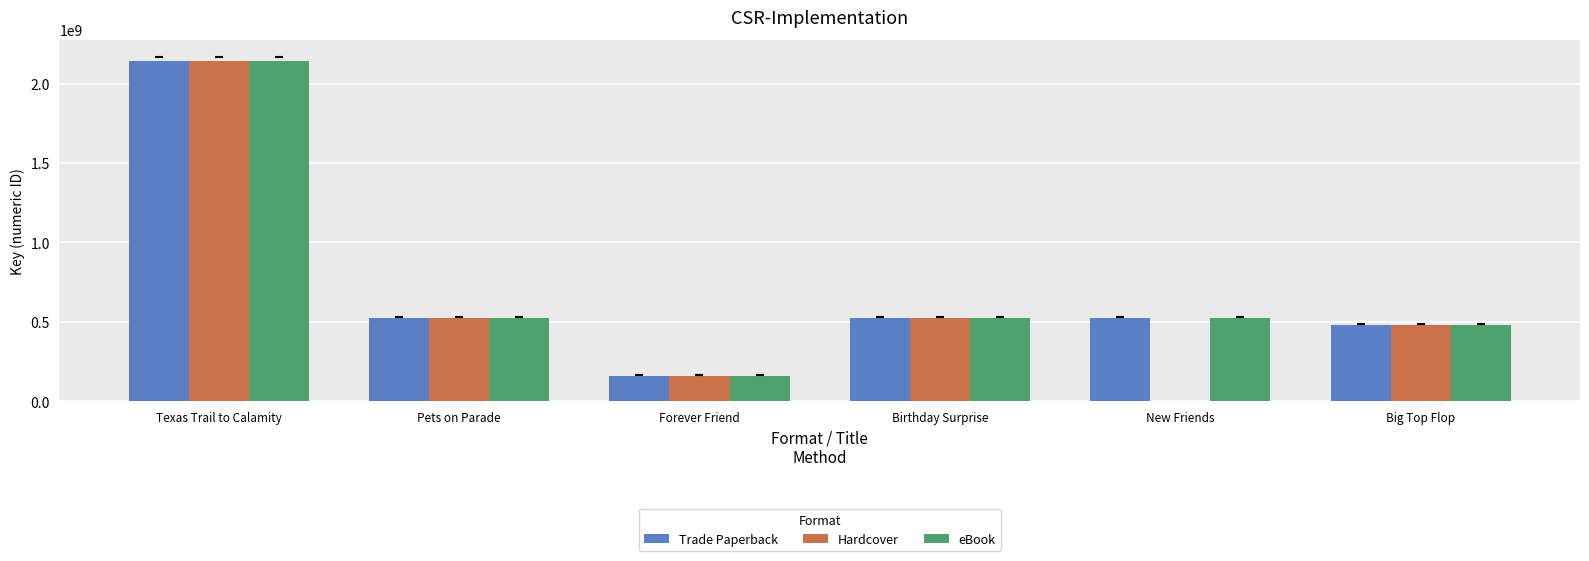

What is the sum of all Trade Paperback values?

4363613179